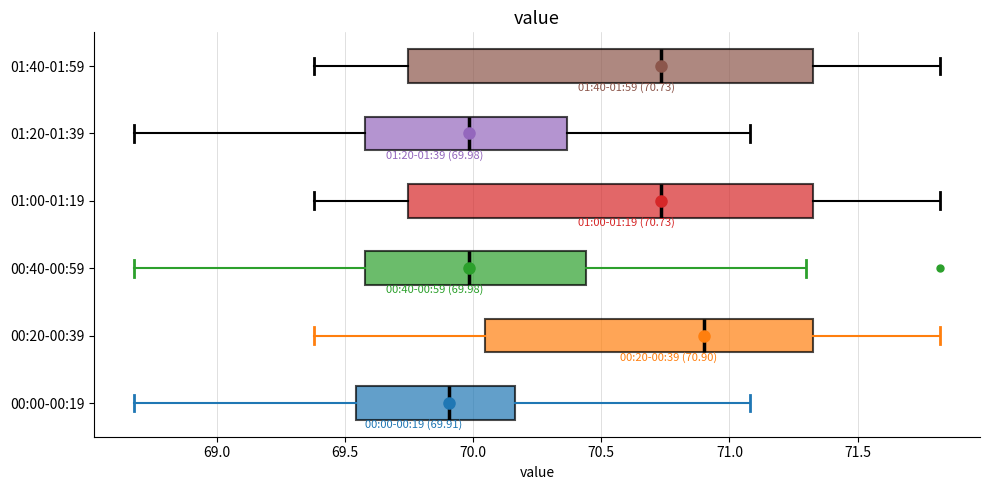

Which box has the furthest to the left median line?

00:00-00:19